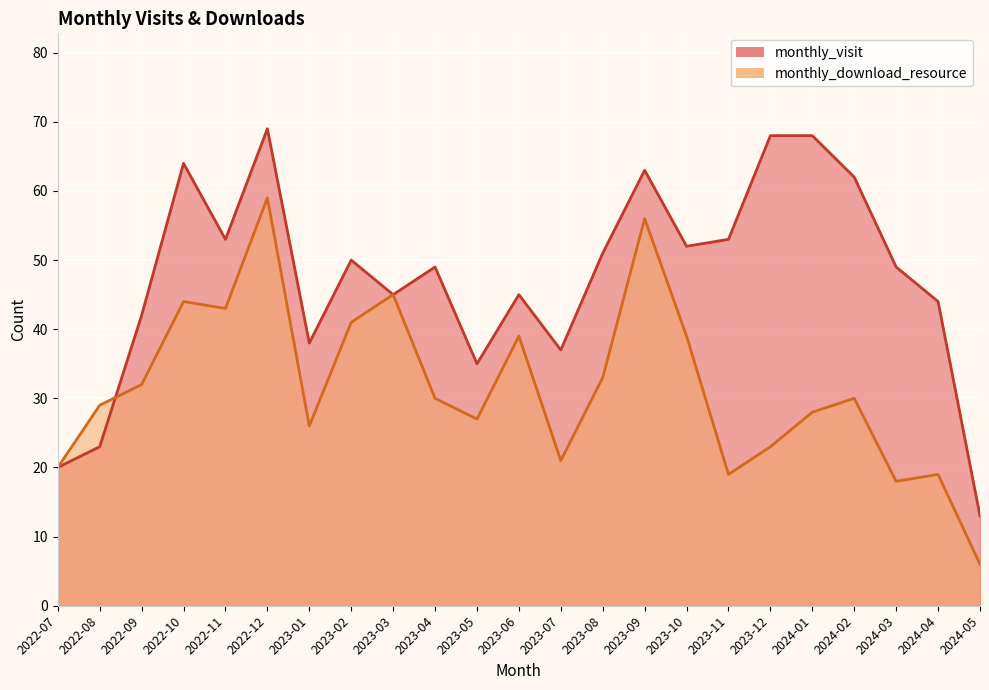

What is the minimum value shown in the chart?

6